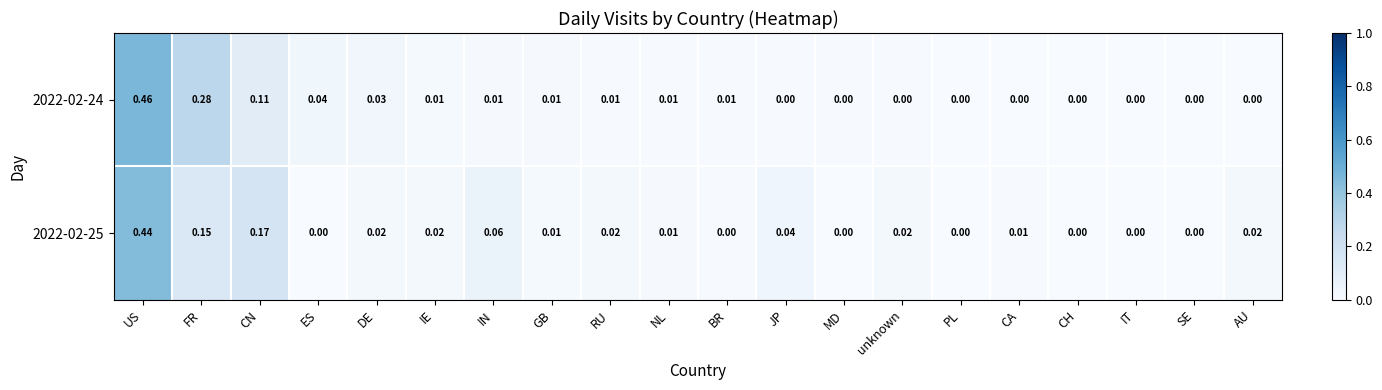

Which category has the highest value in the 2022-02-25 series?

US